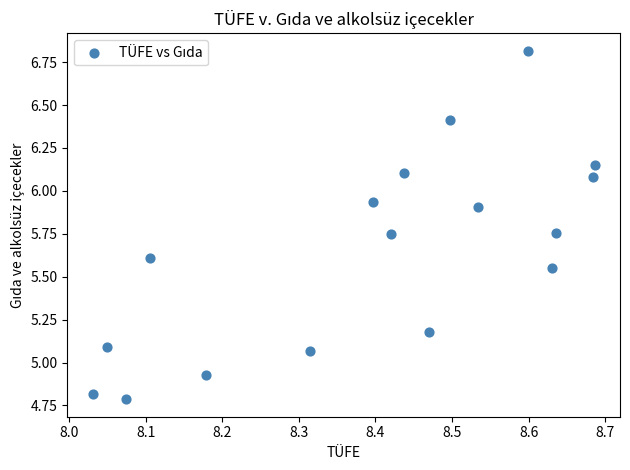

What is the range of X values (max minus min)?

0.7